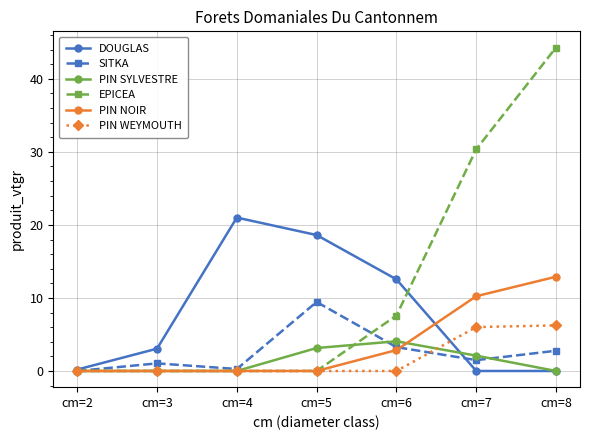

True or false: DOUGLAS has a value of 7.6 at cm=6.

False